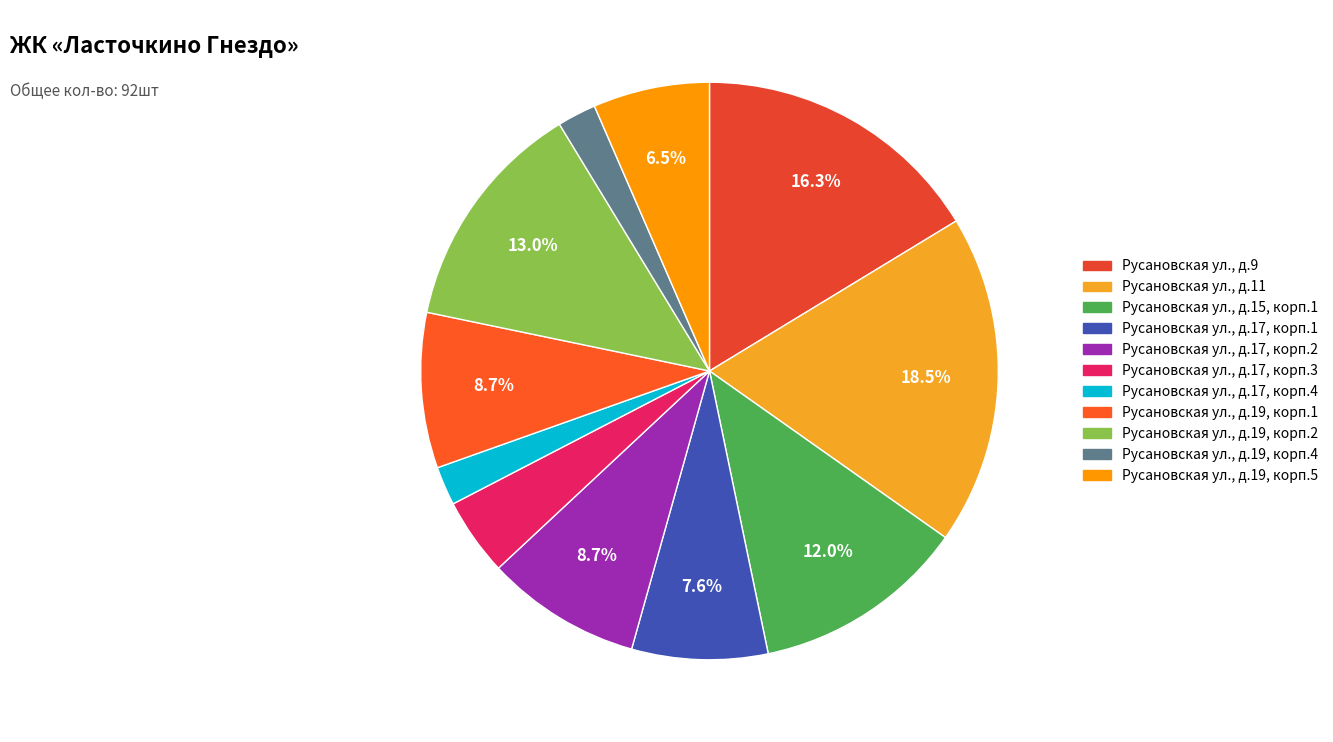

Is there a majority slice in this chart?

No